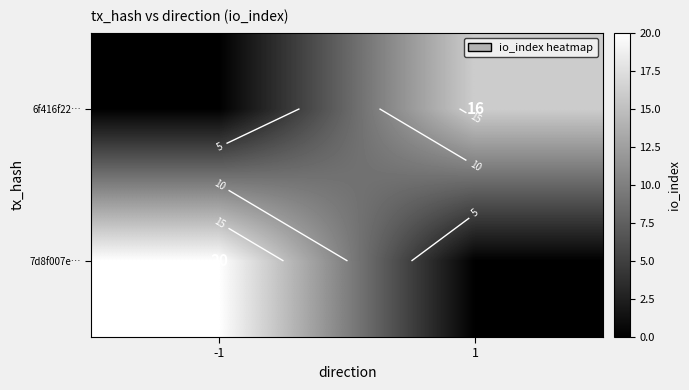

Rank the series at 1 from highest to lowest value.

6f416f22…, 7d8f007e…